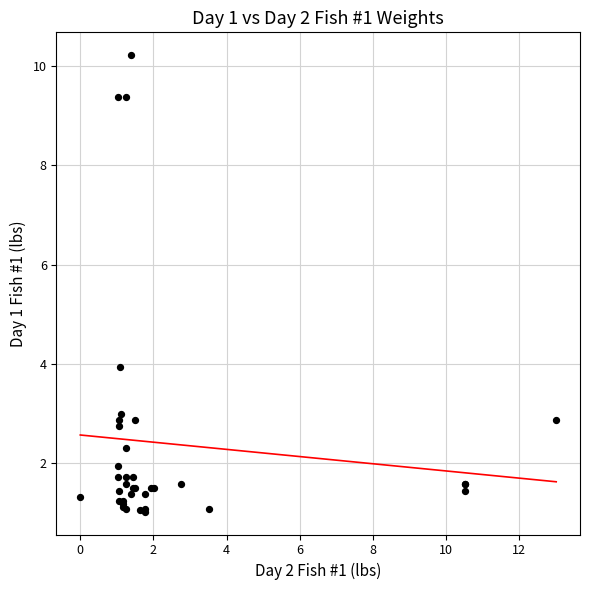

What Y value in the scatter plot is closest to 5?

3.9